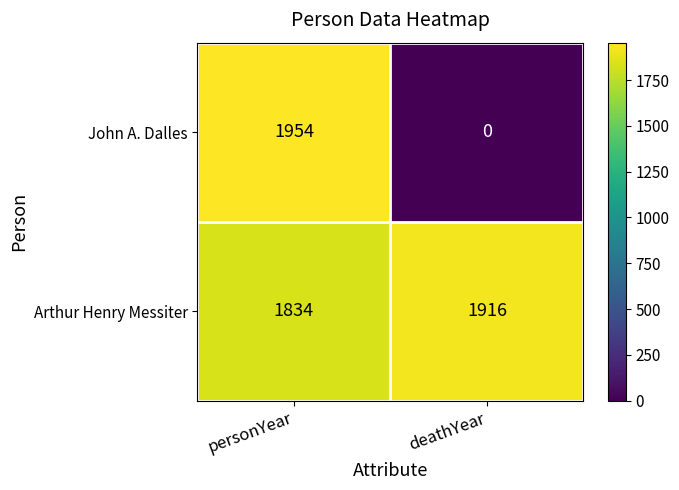

What is the greatest value displayed?

1954